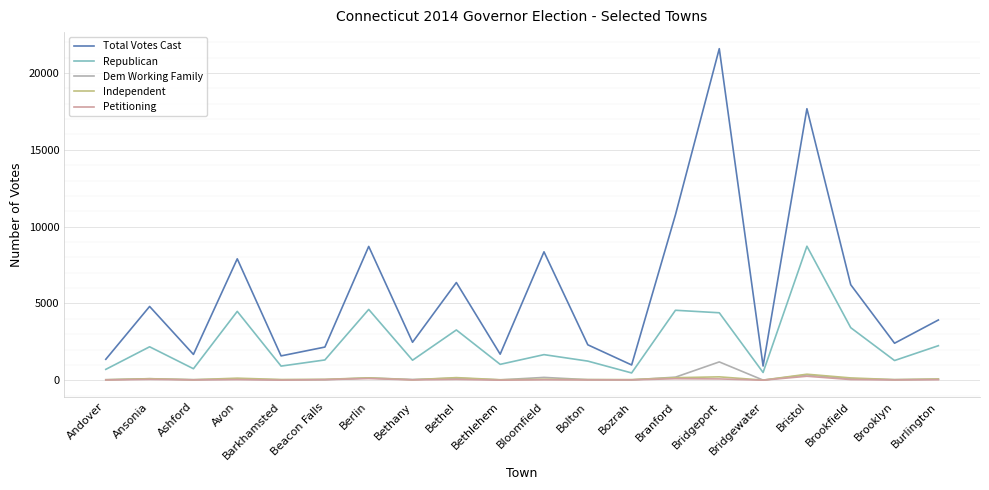

In Republican, how many points are lower than both neighbors (excluding endpoints)?

7